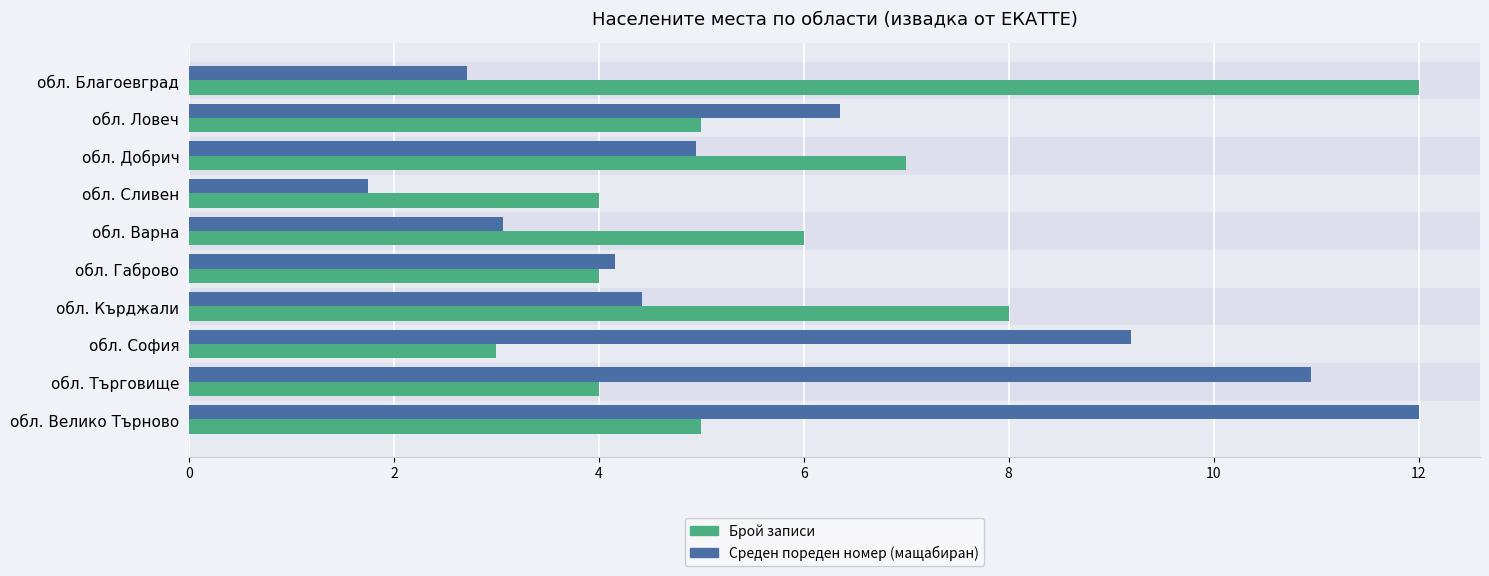

What is the minimum value shown in the chart?

1.8